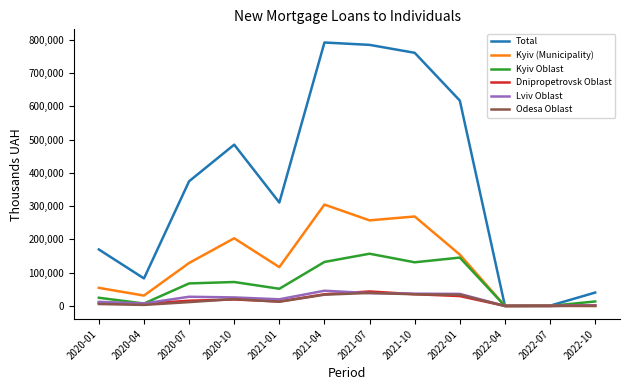

What is the difference between the maximum and minimum values in the Kyiv Oblast series?

156997.1